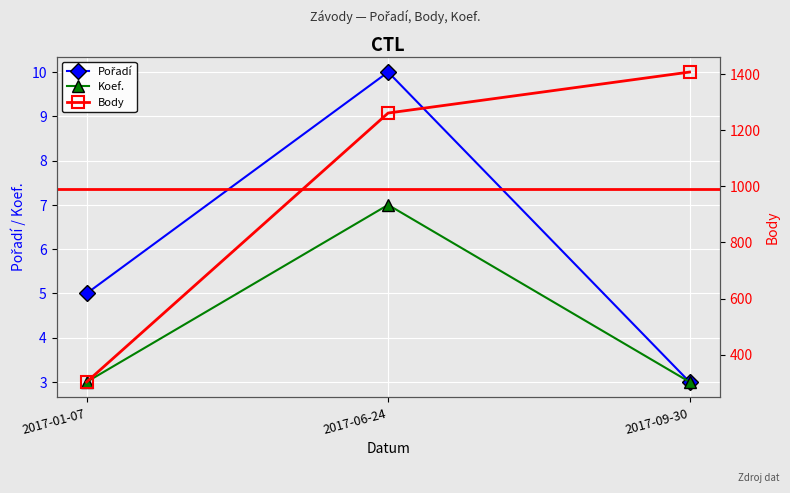

What is the label of the 2nd point from the left?

2017-06-24